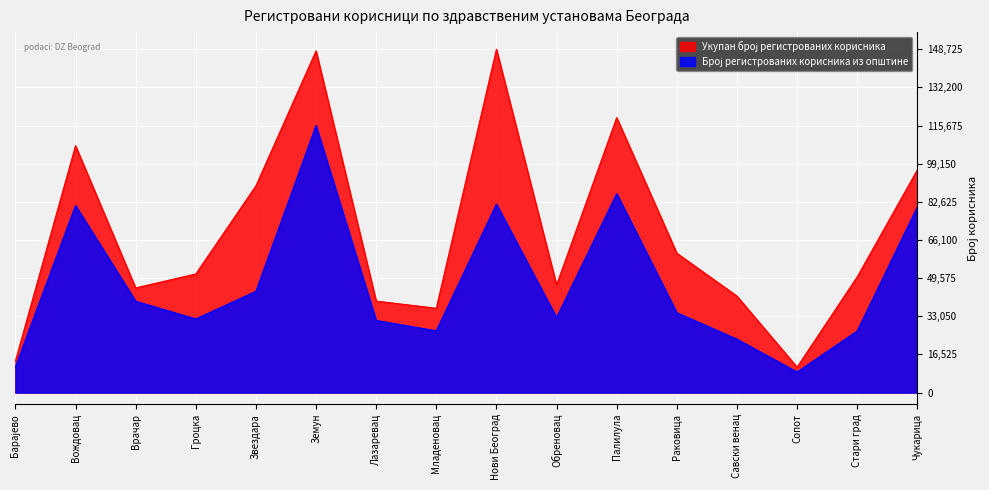

Which series has the largest range (max minus min)?

Укупан број регистрованих корисника